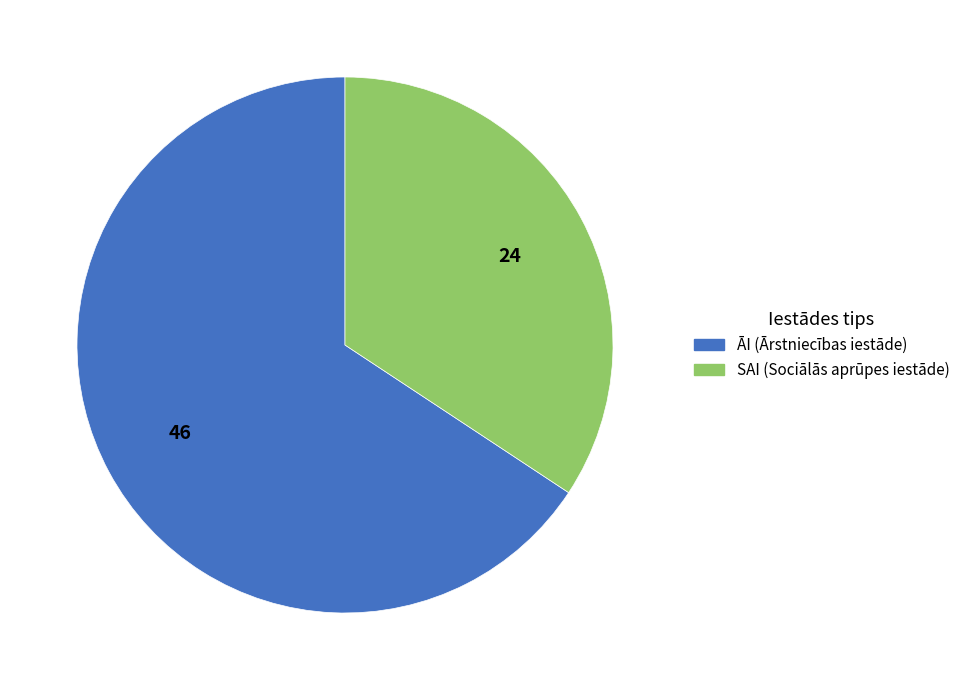

Which slice represents more than half of the pie?

ĀI (Ārstniecības iestāde)